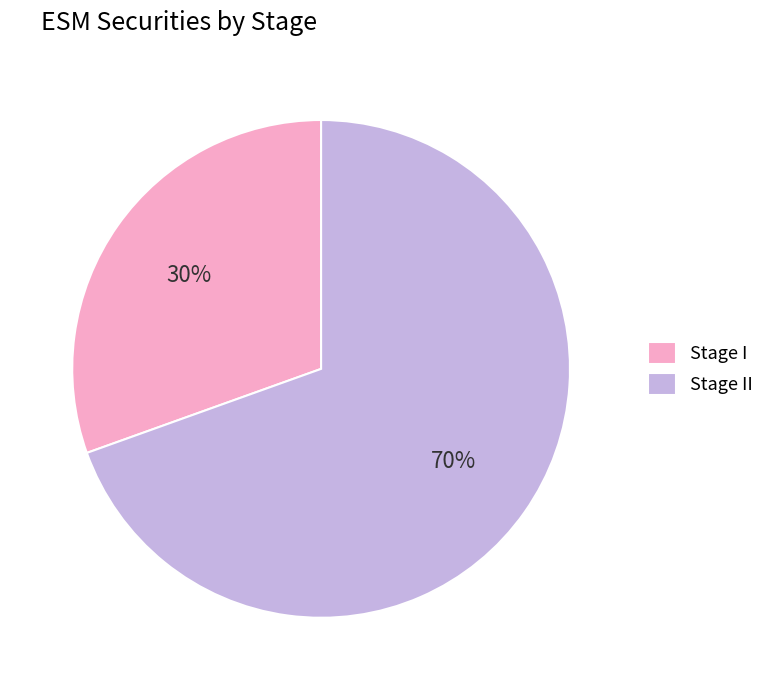

Combined, do Stage II and Stage I account for over 50%?

Yes